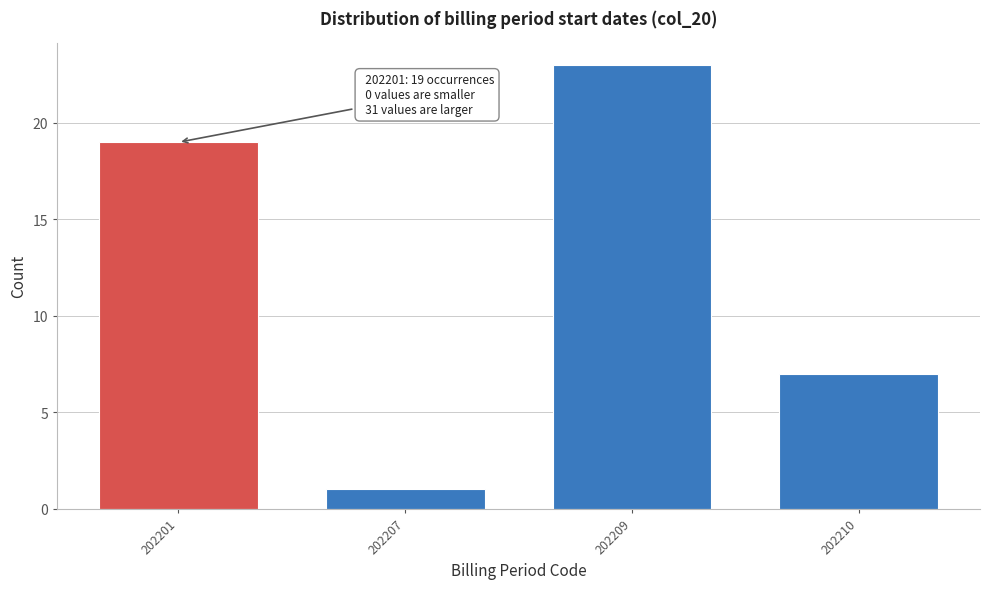

Reading left to right, transcribe all the data shown in this chart.

19	1	23	7